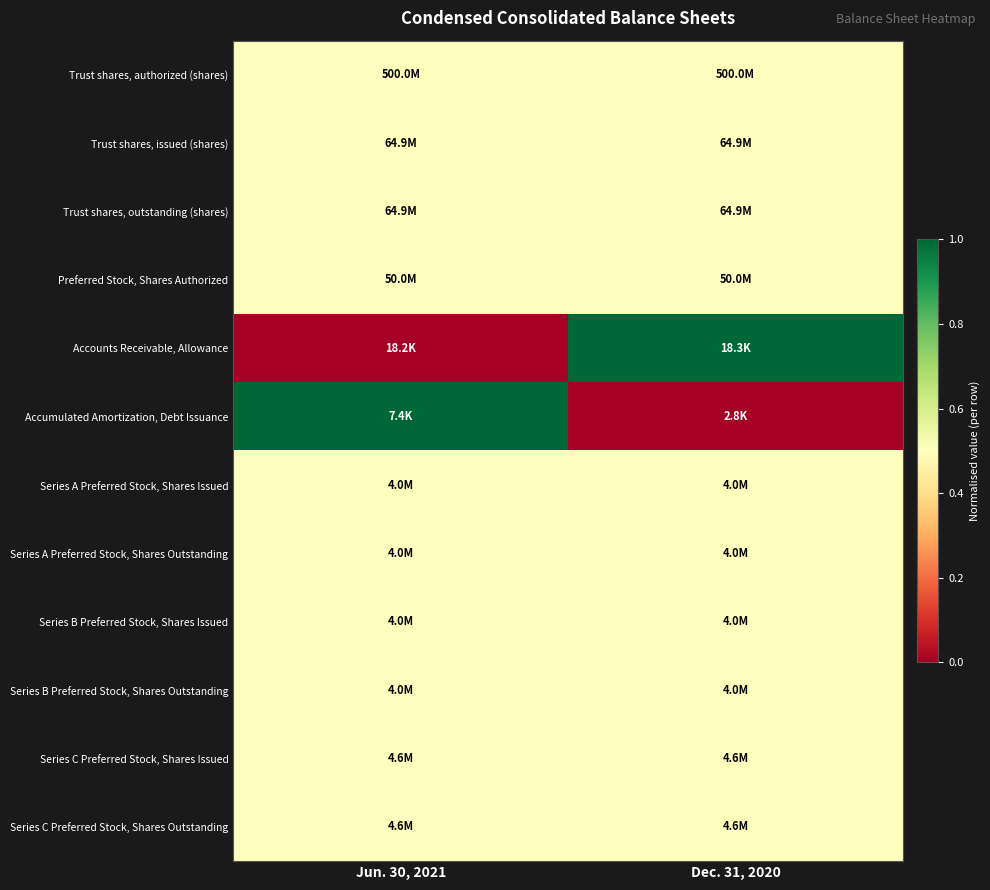

Between Dec. 31, 2020 and Jun. 30, 2021, which is larger?

Dec. 31, 2020